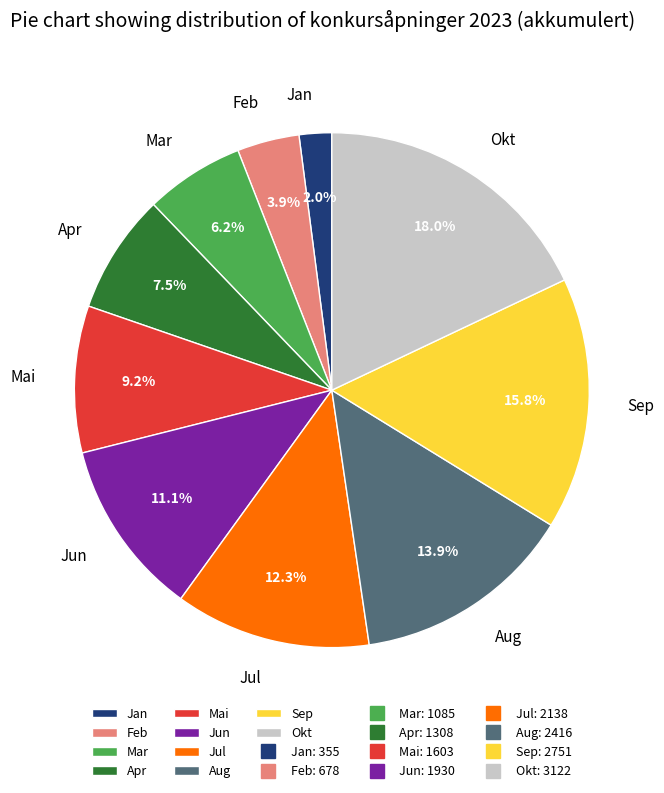

Which has a higher value, Aug or Jun?

Aug